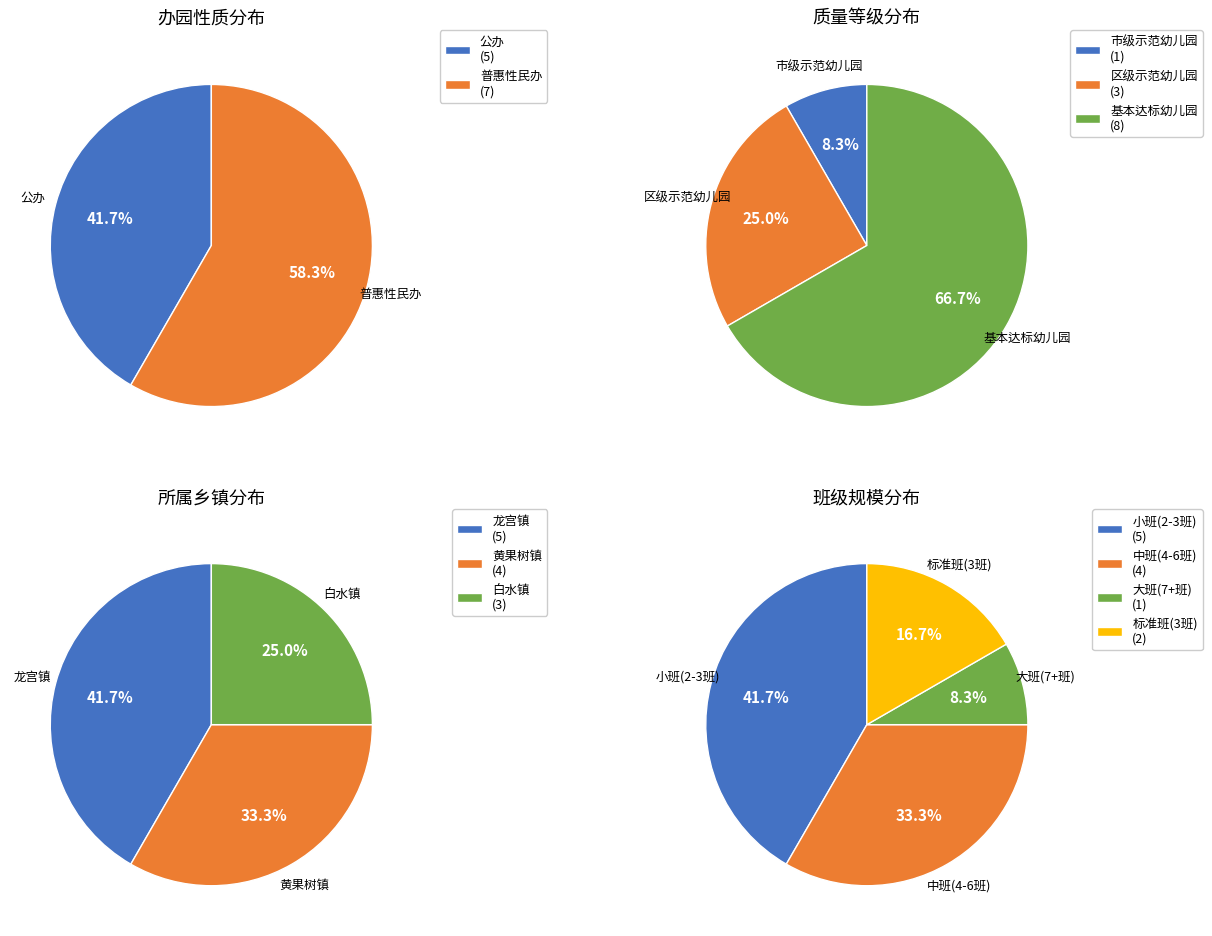

To the nearest percent, what is the difference between the largest and smallest slice percentages?

17%